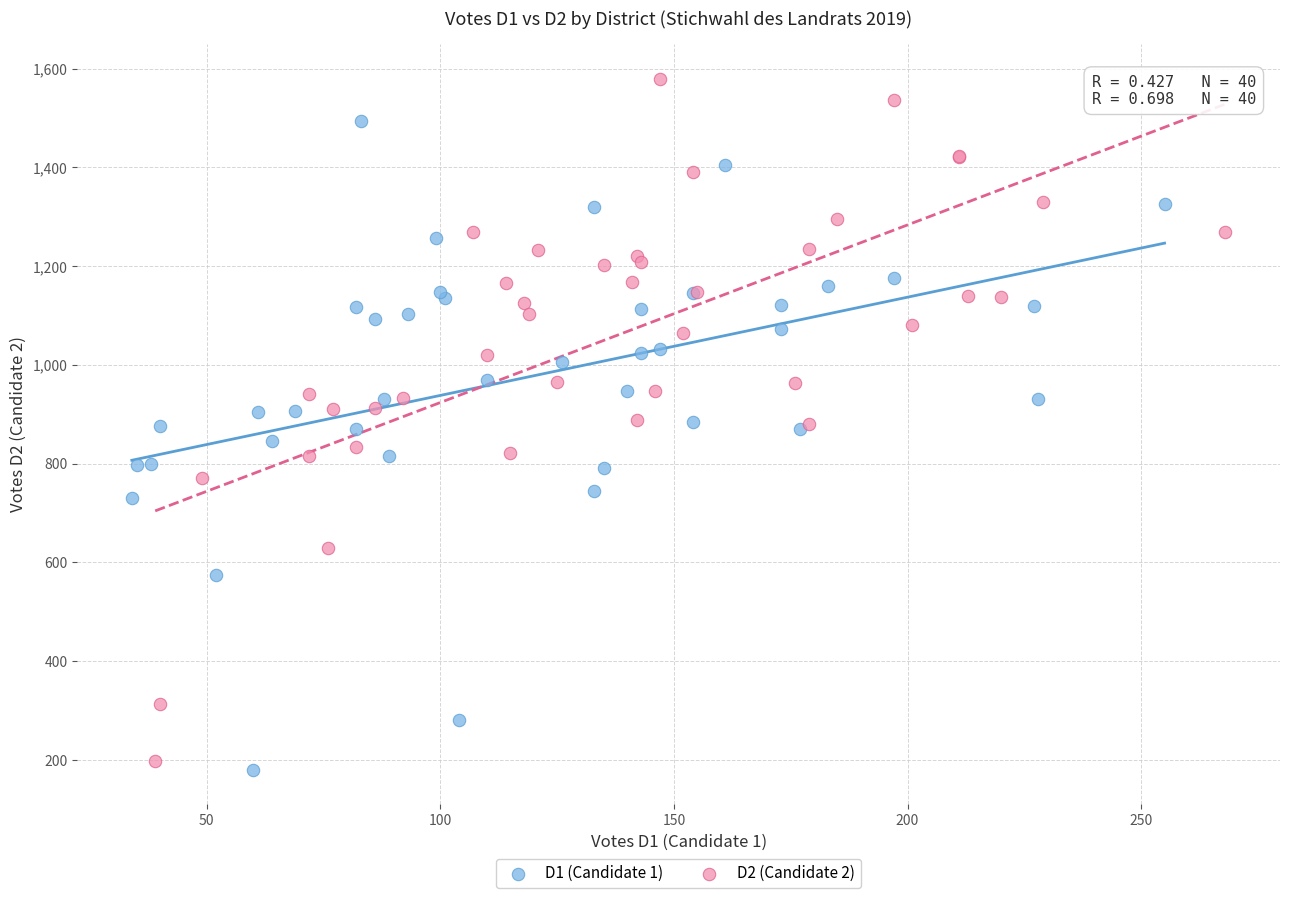

Which series has the widest spread of Y values?

D2 (Candidate 2)